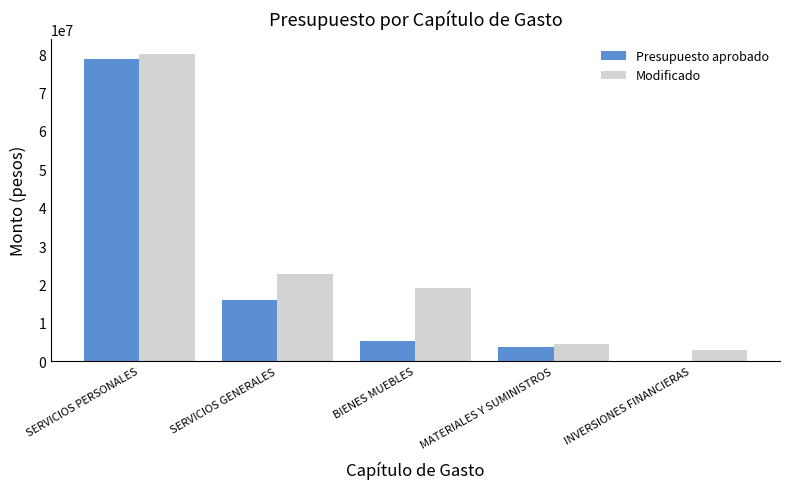

What is the sum of all Presupuesto aprobado values?

103505878.0